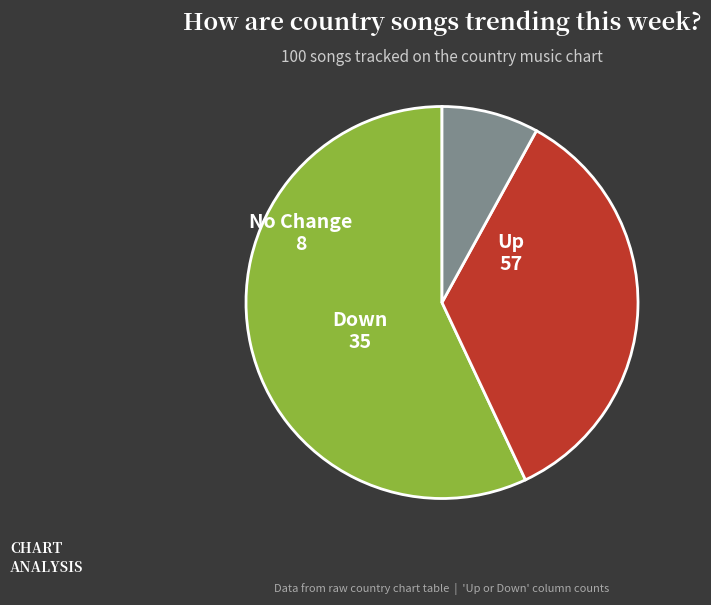

Is there a majority slice in this chart?

Yes